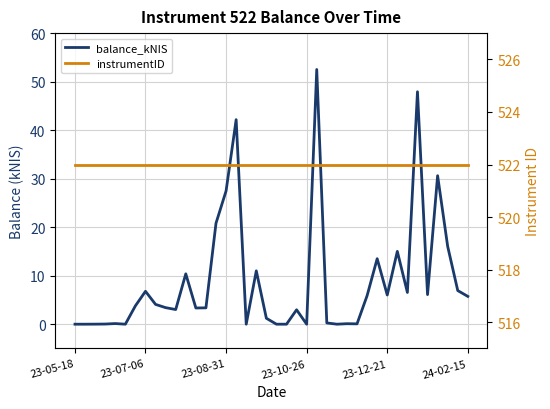

In balance_kNIS, how many points are higher than both neighbors (excluding endpoints)?

12